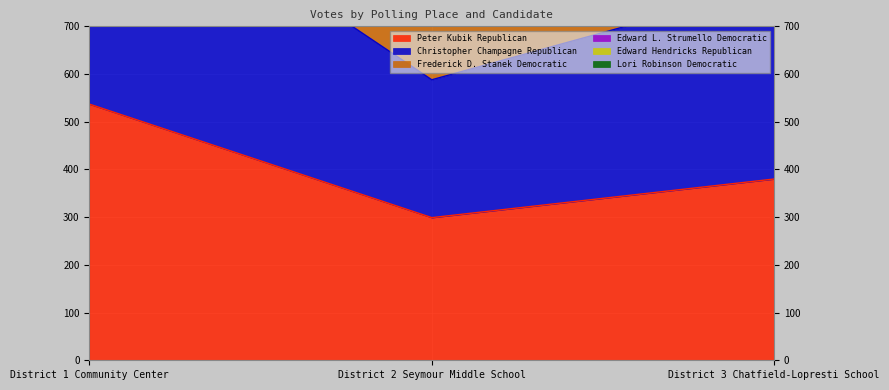

Which category has the lowest value in the Frederick D. Stanek Democratic series?

District 2 Seymour Middle School